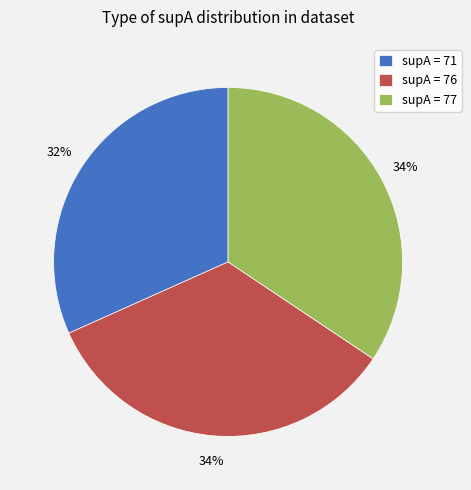

Is there any slice that represents more than half of the pie?

No